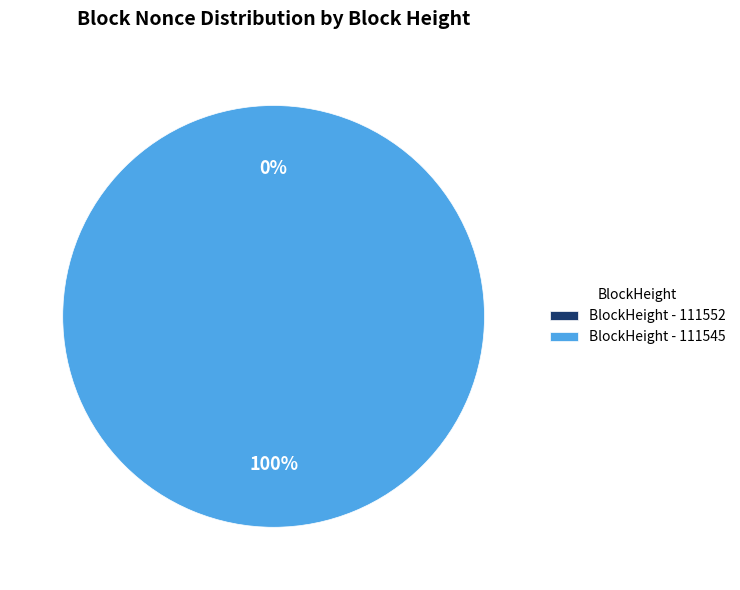

Which has a higher value, 111545 or 111552?

111545